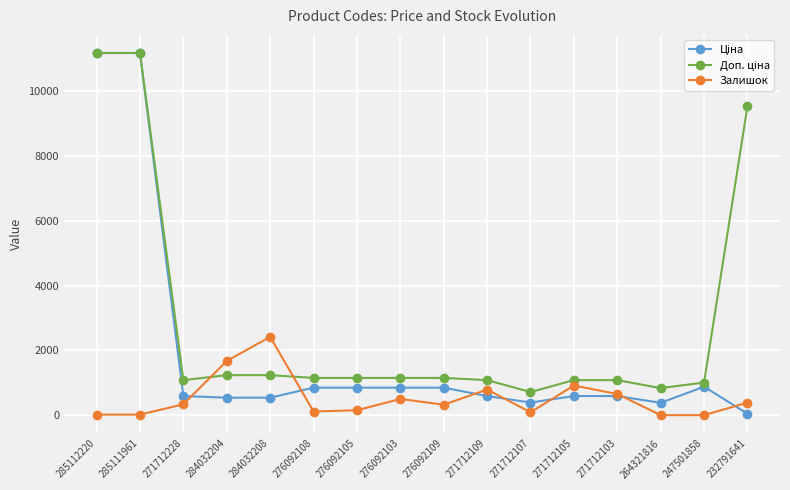

True or false: Залишок has a value of 0.0 at 247501858.

True